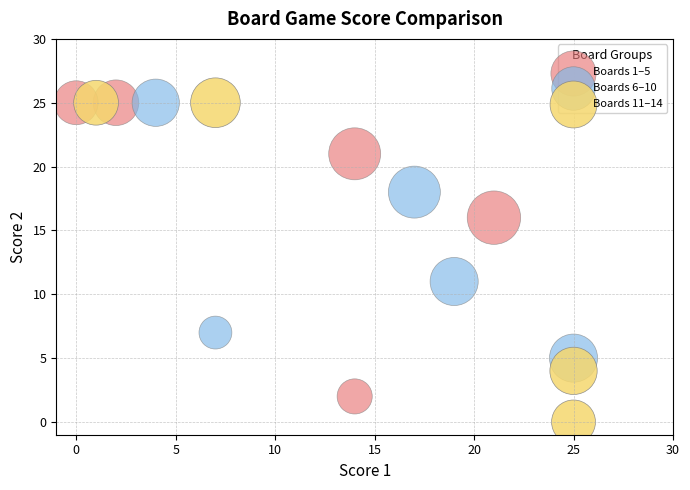

Which series has the widest spread of Y values?

Boards 11–14